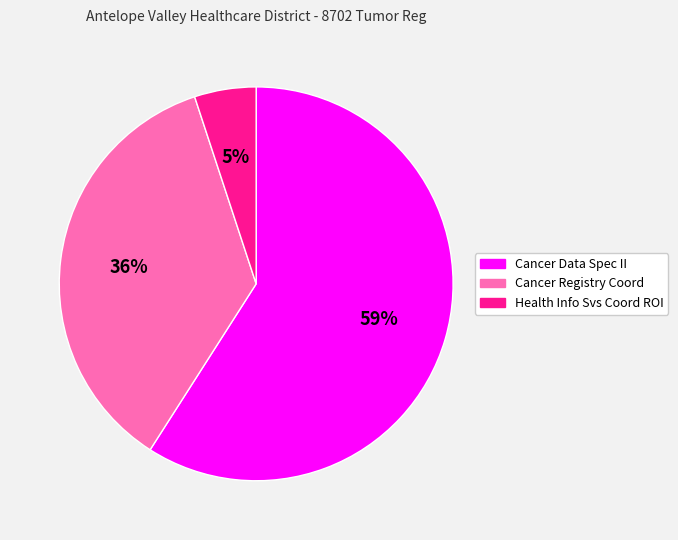

True or false: Cancer Registry Coord accounts for 36% of the total.

True